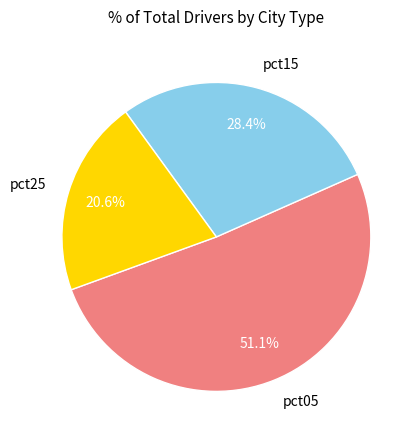

Between pct15 and pct25, which is larger?

pct15